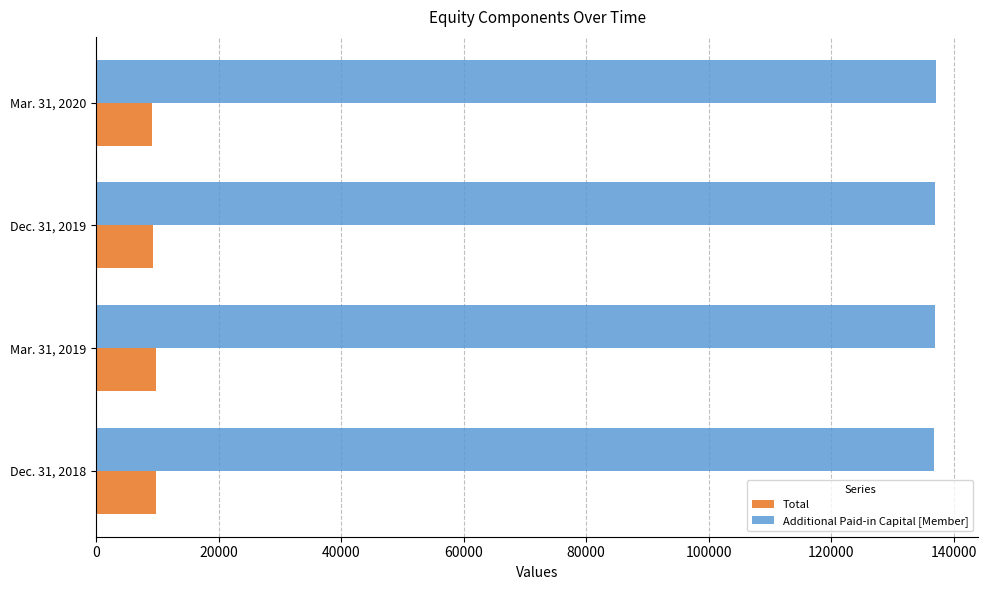

How many data points in Additional Paid-in Capital [Member] are less than 136876?

2